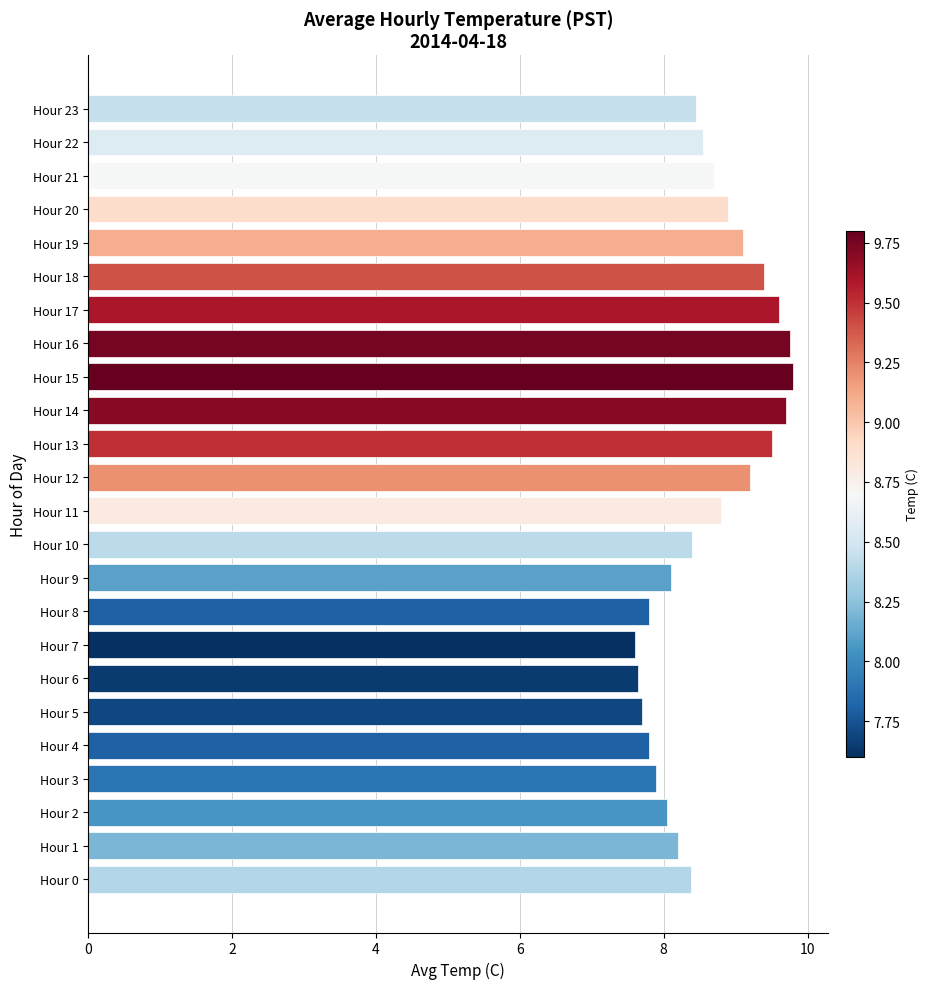

Are the bars horizontal?

Yes